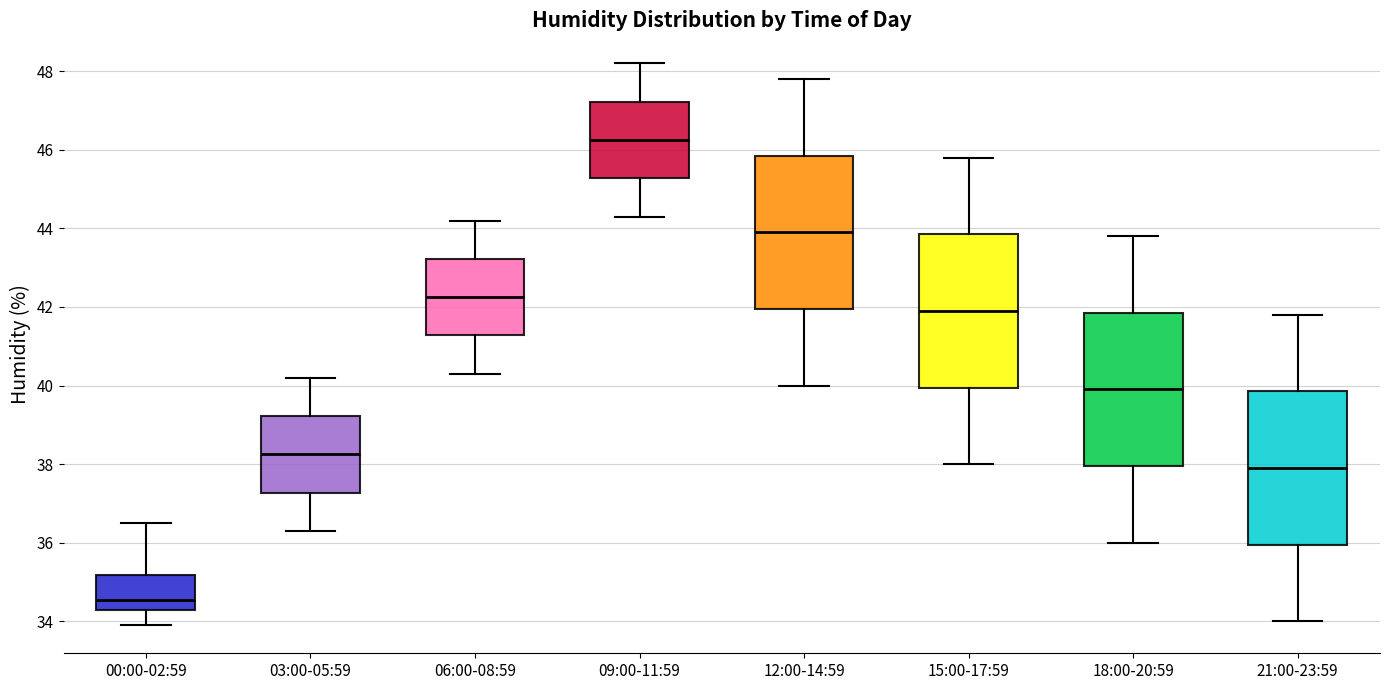

Reading left to right, read every box against the y-axis: the position of its median line, the range the box covers, and the ends of its whiskers. The values are not printed on the chart, so give them approximately, as read against the axis.

00:00-02:59: median 34.6, box 34.2 to 35.2, whiskers 34.0 to 36.6
03:00-05:59: median 38.2, box 37.2 to 39.2, whiskers 36.4 to 40.2
06:00-08:59: median 42.2, box 41.2 to 43.2, whiskers 40.4 to 44.2
09:00-11:59: median 46.2, box 45.2 to 47.2, whiskers 44.4 to 48.2
12:00-14:59: median 44.0, box 42.0 to 45.8, whiskers 40.0 to 47.8
15:00-17:59: median 42.0, box 40.0 to 43.8, whiskers 38.0 to 45.8
18:00-20:59: median 40.0, box 38.0 to 41.8, whiskers 36.0 to 43.8
21:00-23:59: median 38.0, box 36.0 to 39.8, whiskers 34.0 to 41.8